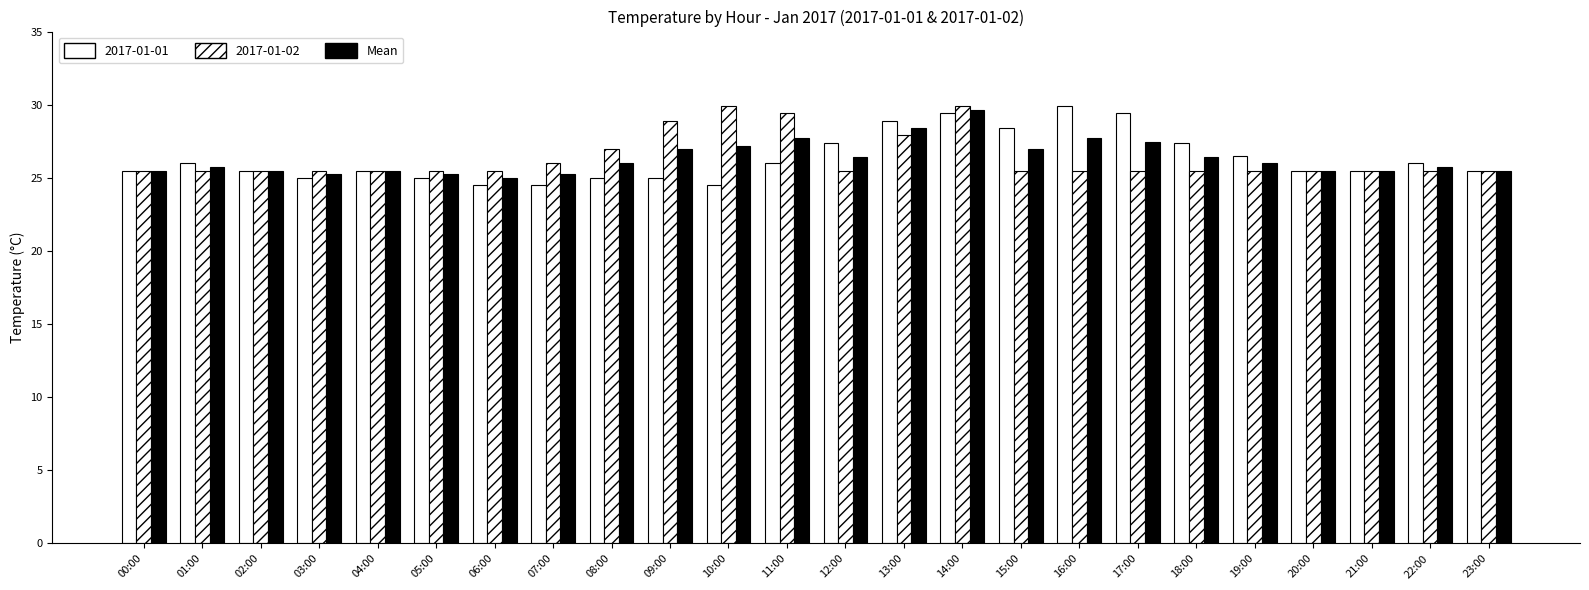

Count the number of data series in this chart.

3